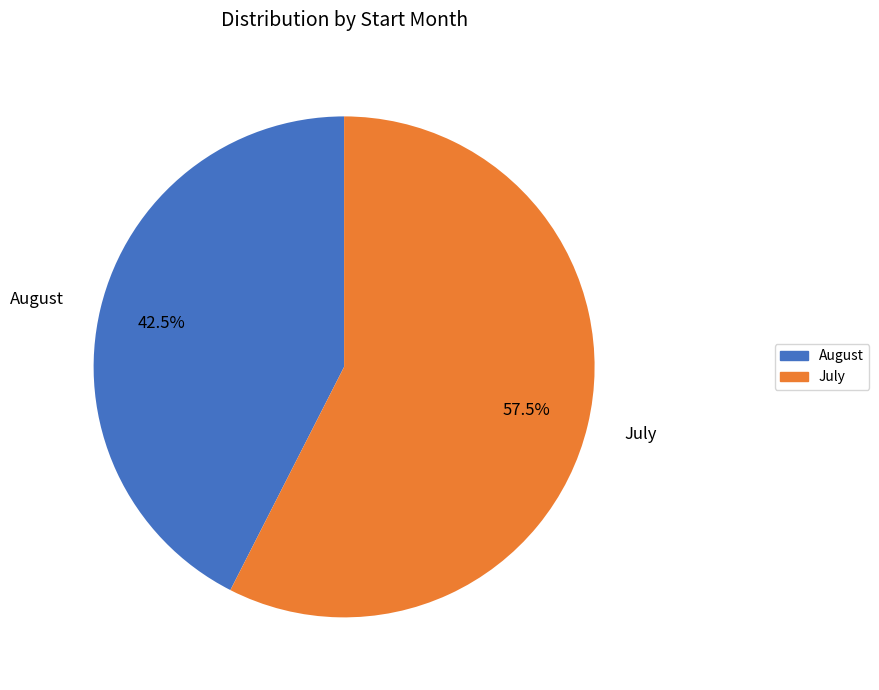

What portion of the pie excludes July?

42.5%